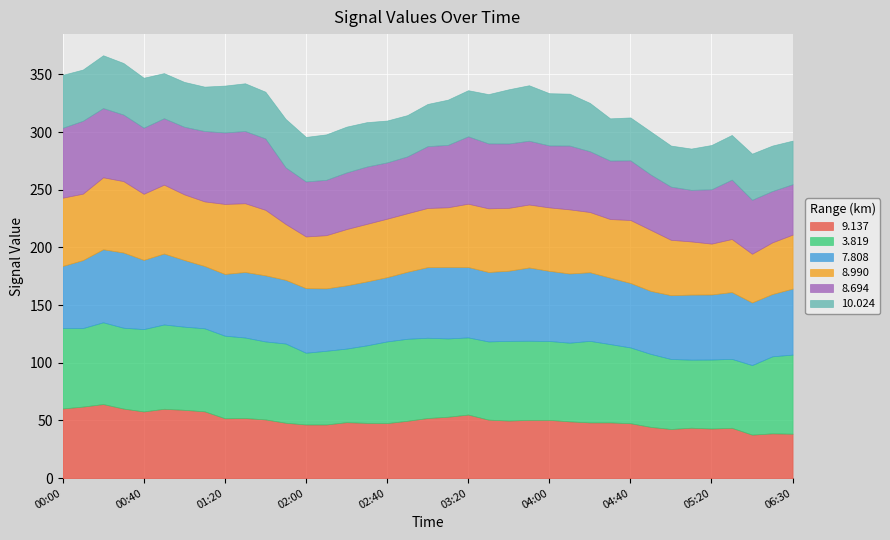

What is the total value across all series at 06:30?

292.6